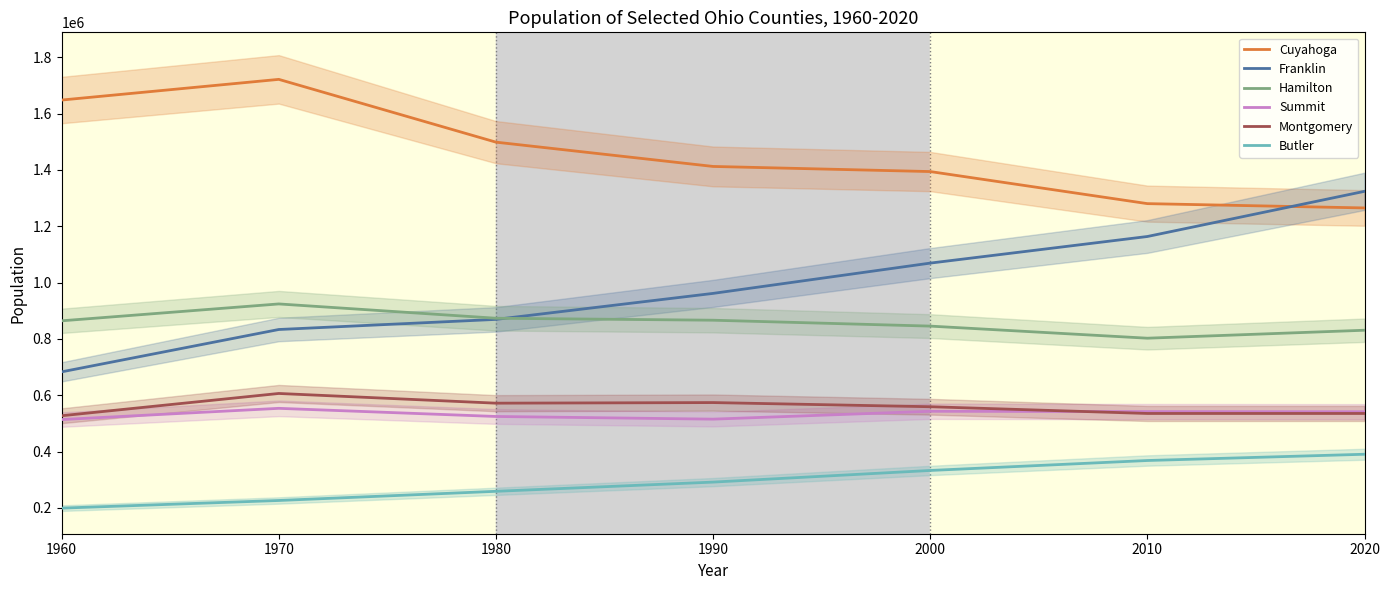

True or false: Summit has more than 0 points higher than both neighbors.

True